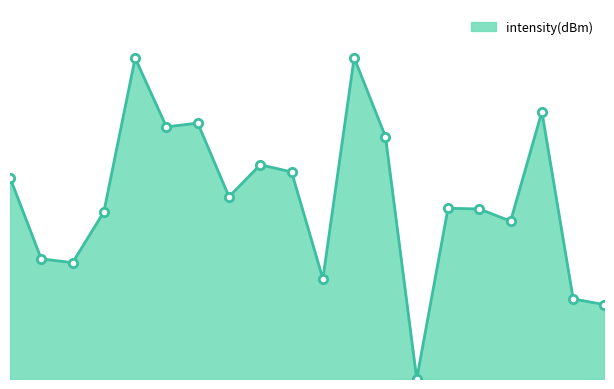

What is the average value?

3.0